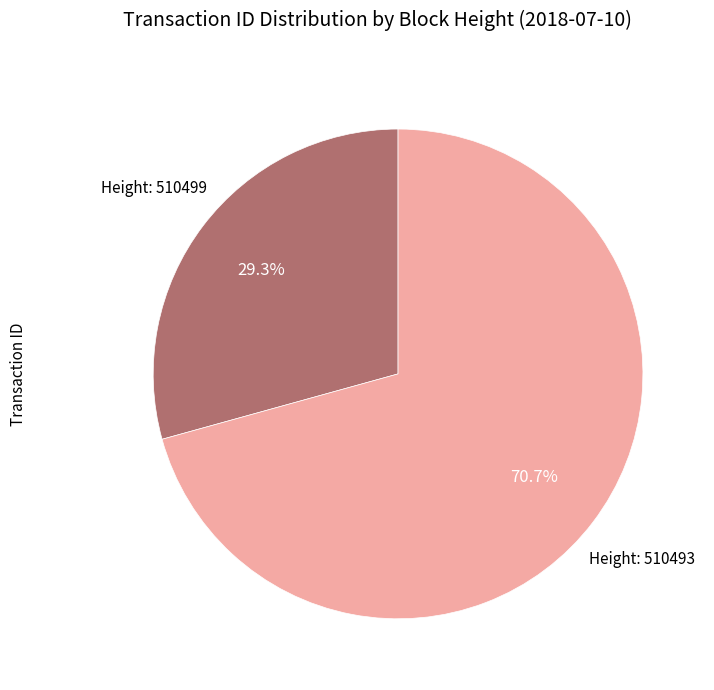

Is there a majority slice in this chart?

Yes